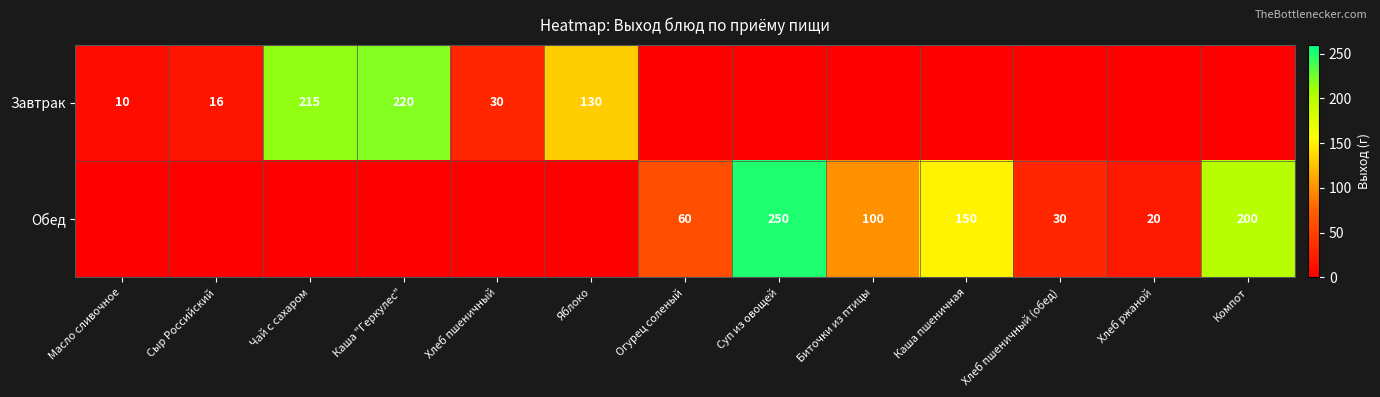

Is the value of Обед at Каша пшеничная greater than the value of Завтрак at Сыр Российский?

Yes